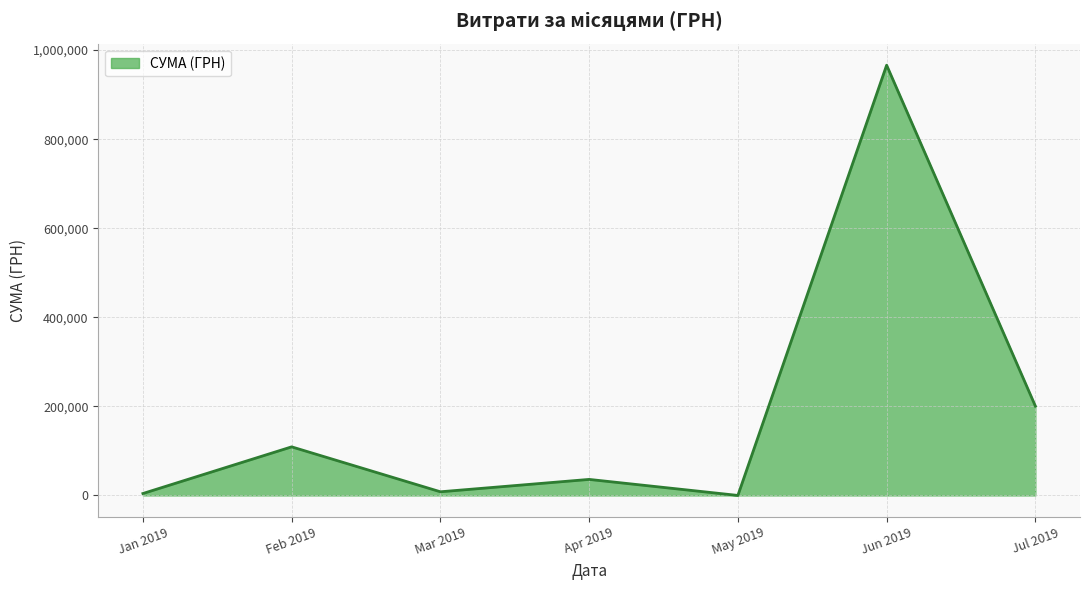

How many series are shown in this chart?

1